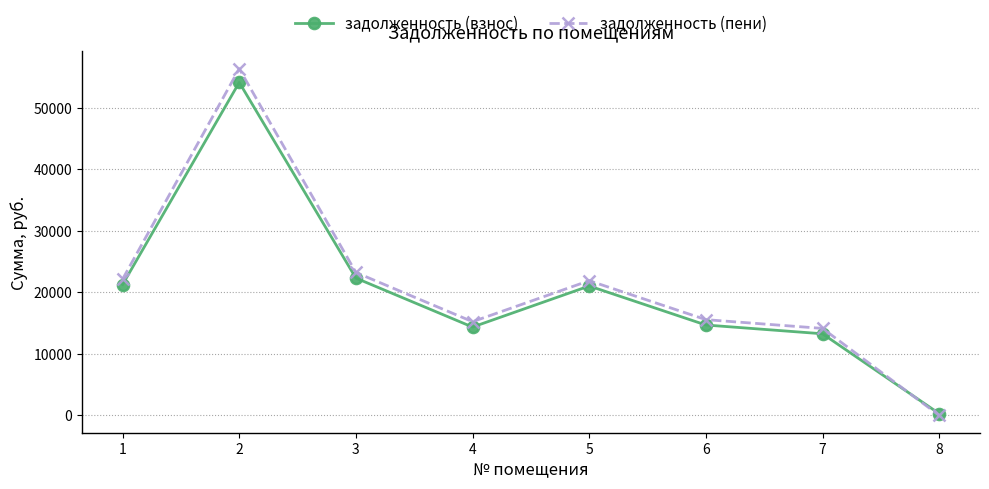

How many distinct data groups are displayed?

2